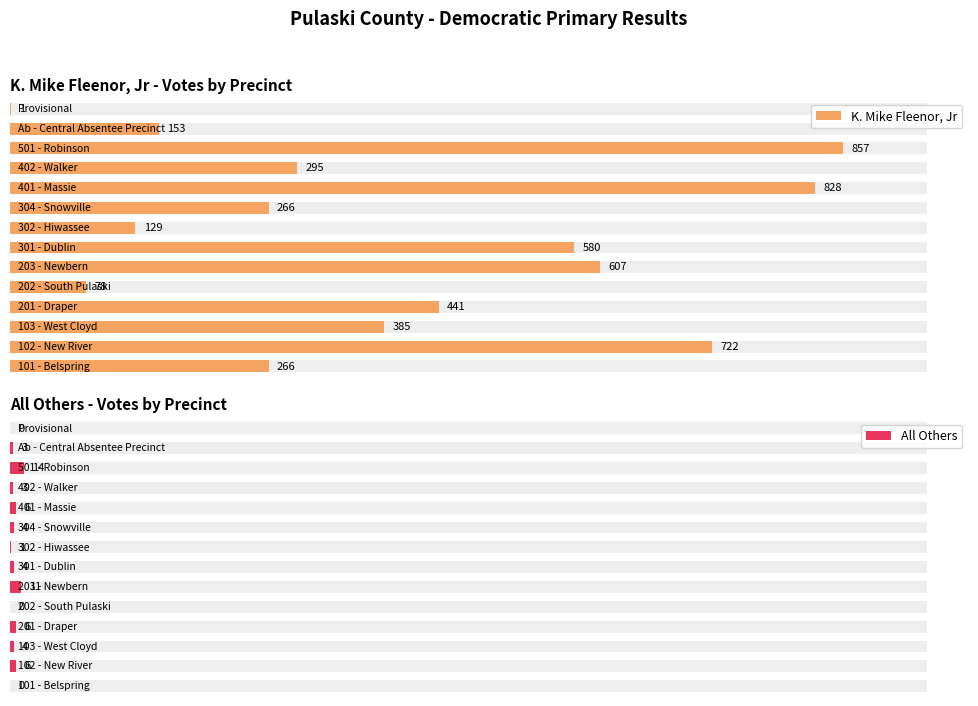

Are the bars grouped side by side (vs. stacked)?

Yes